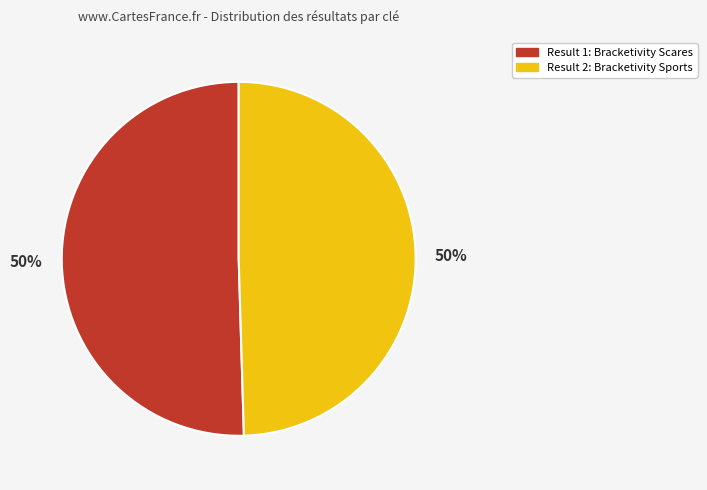

How many slices are in this pie chart?

2